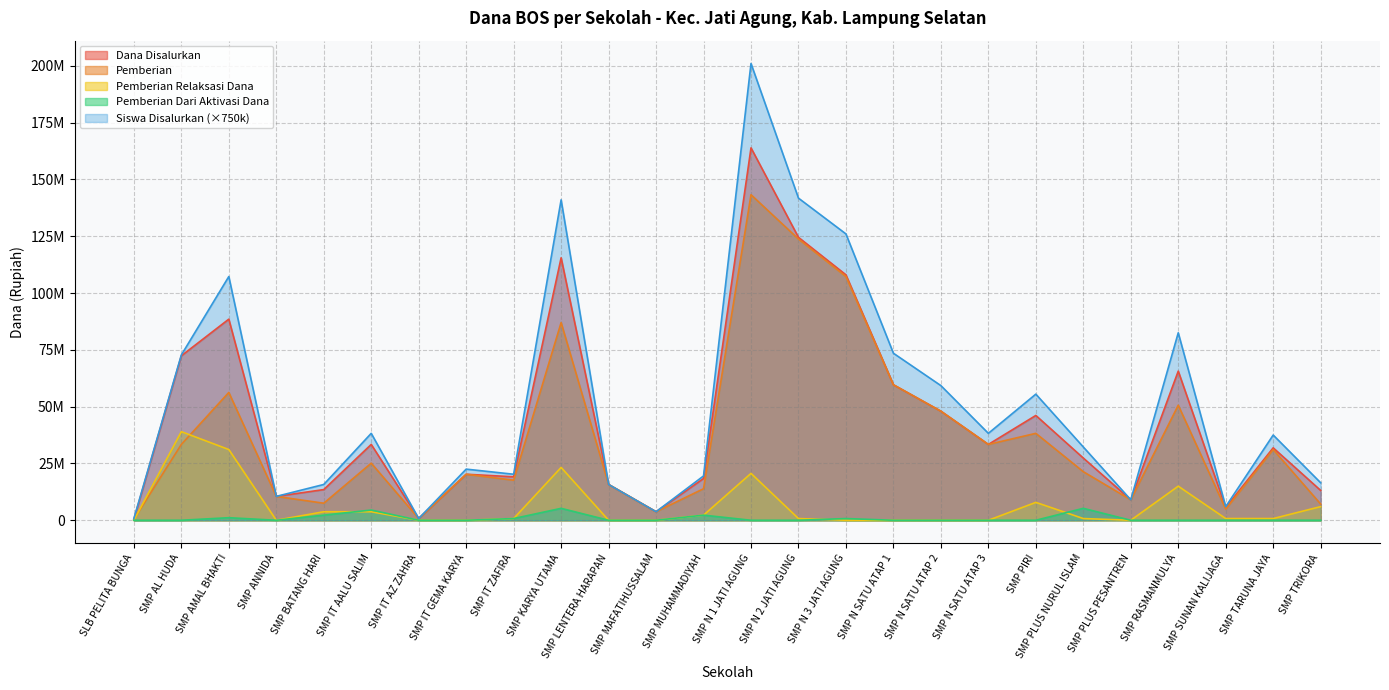

Rank the series by their maximum value, from highest to lowest.

Siswa Disalurkan (×750k), Dana Disalurkan, Pemberian, Pemberian Relaksasi Dana, Pemberian Dari Aktivasi Dana